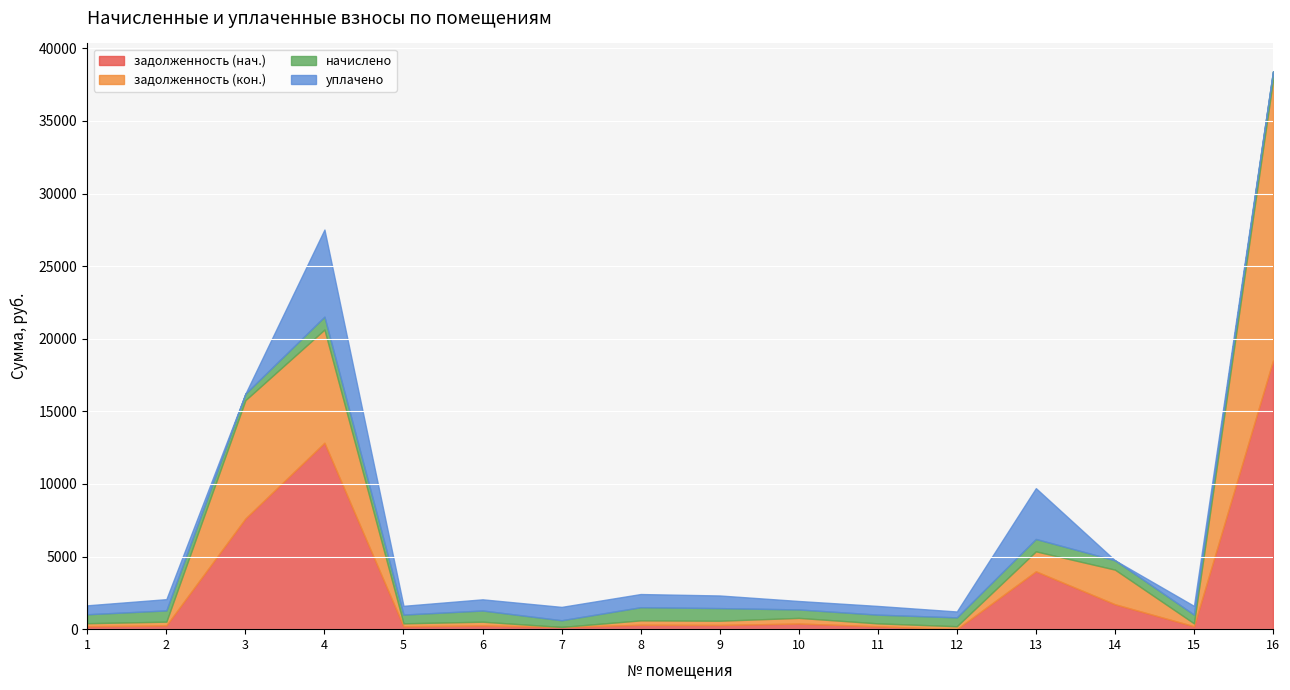

At 7, list the series in order from smallest to largest.

задолженность (кон.), задолженность (нач.), начислено, уплачено